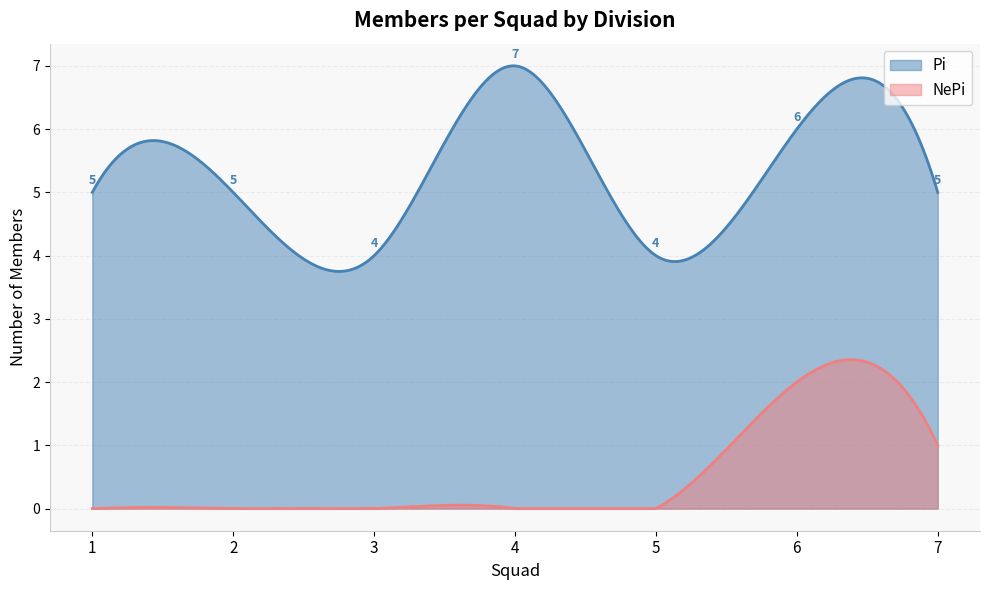

True or false: Pi has more than 2 interior local peaks.

True